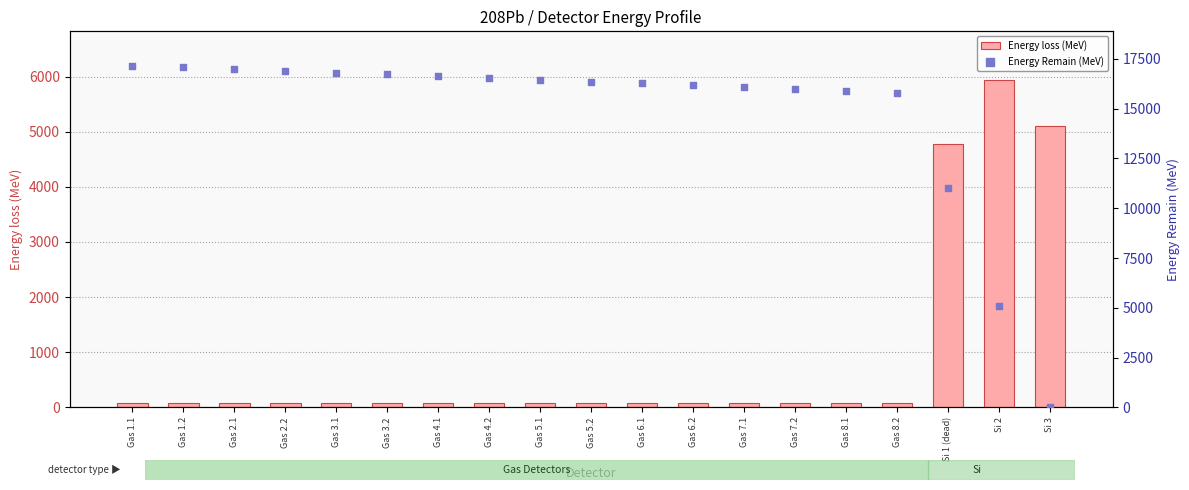

What are all the series names shown in the legend?

Energy loss (MeV), Energy Remain (MeV)